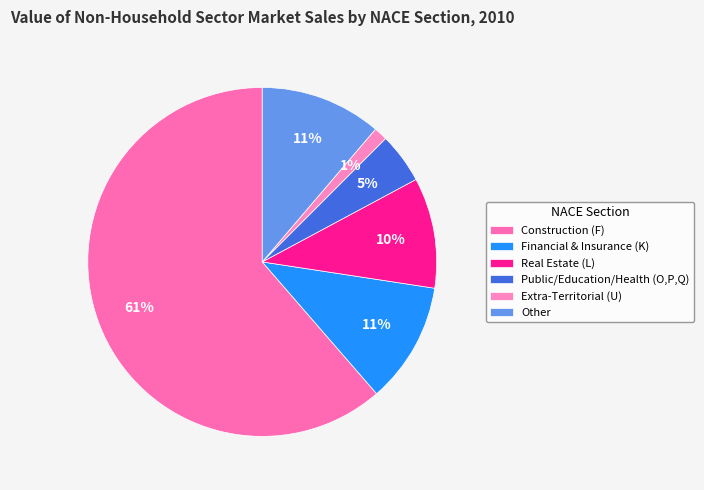

To the nearest percent, what percentage of the pie is Real Estate (L)?

10%